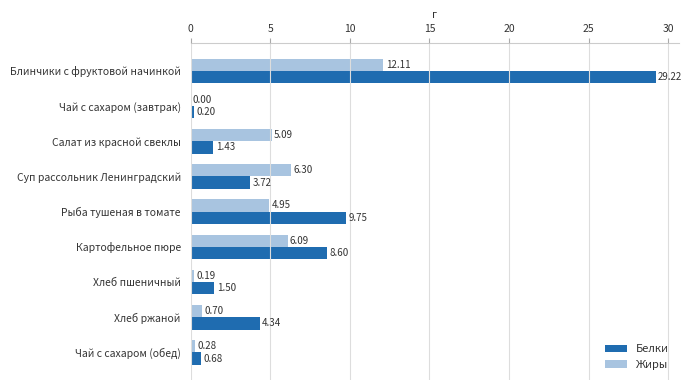

What is the sum of the Жиры values at Чай с сахаром (обед) and Картофельное пюре?

6.4